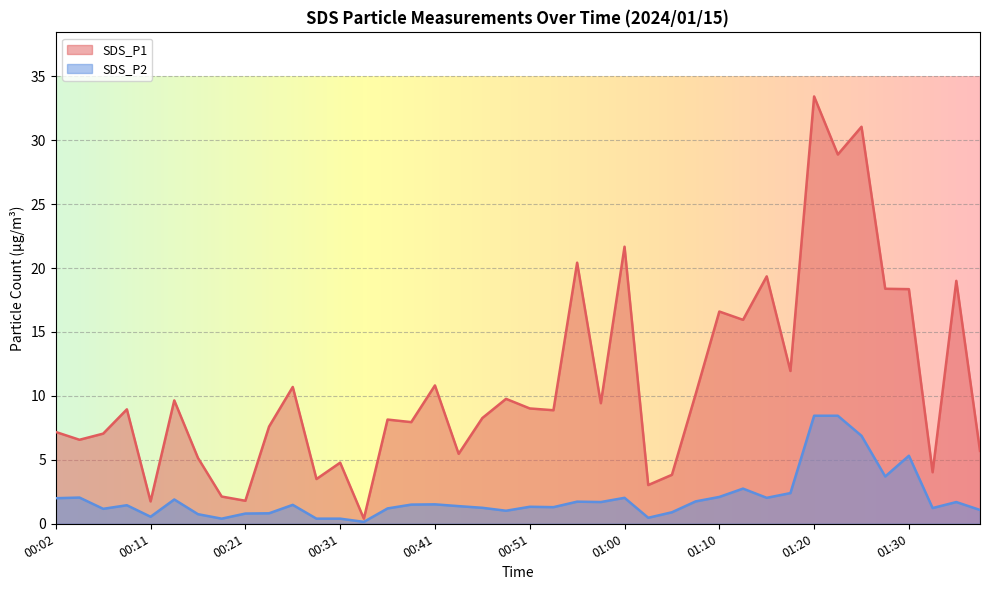

The SDS_P1 series shows 9.0 at 00:51. True or false?

True